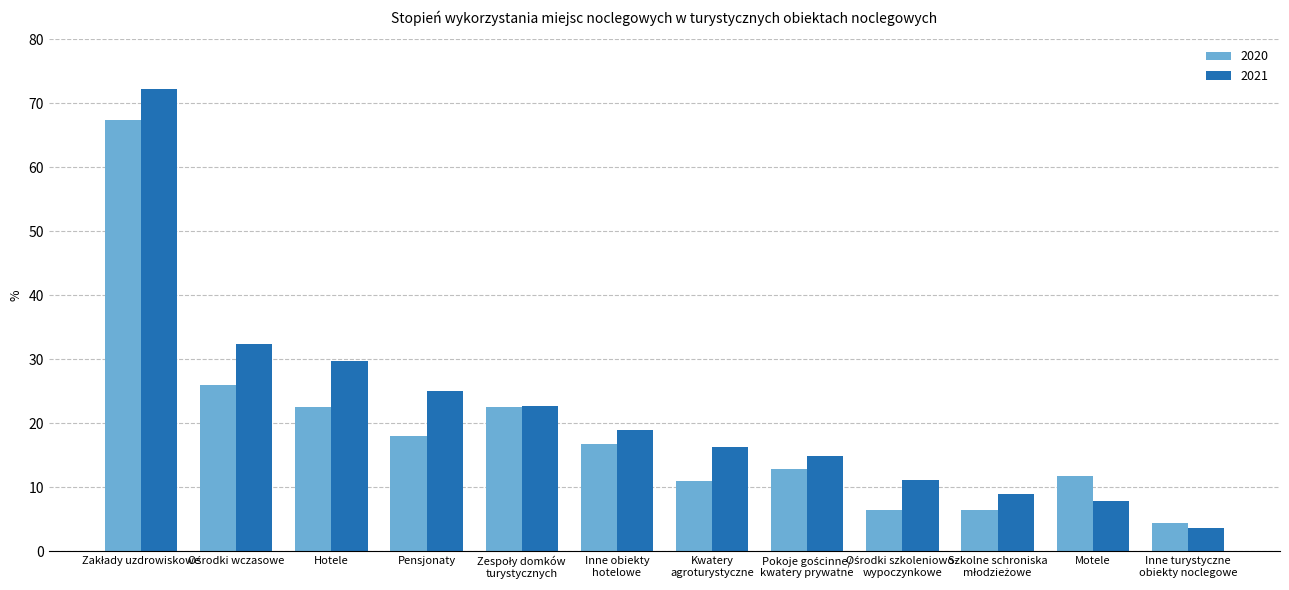

What is the label of the 6th bar from the left?

Inne obiekty
hotelowe